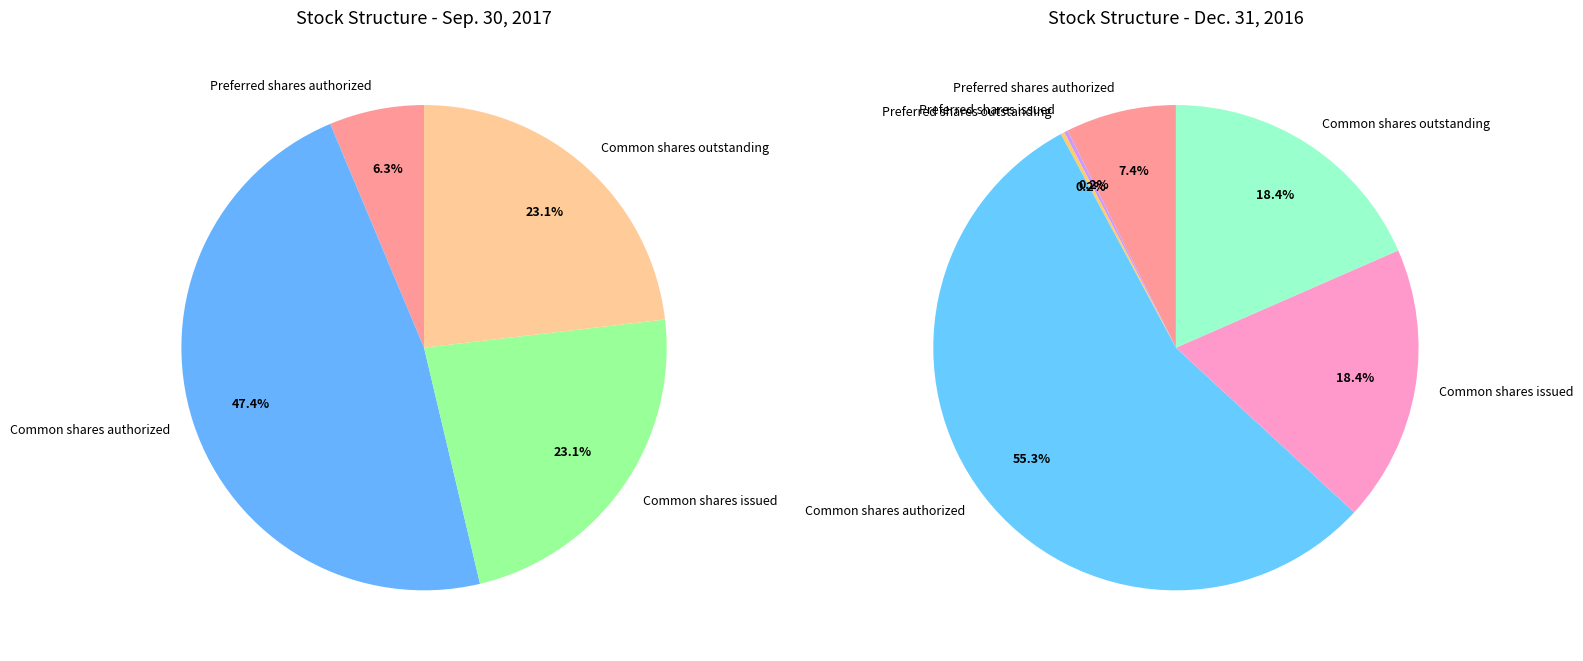

To the nearest percent, what percentage of the pie is Preferred shares authorized?

6%